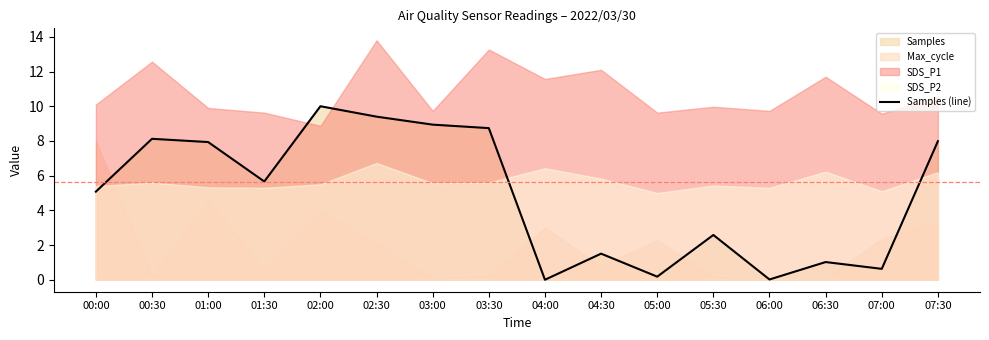

How many categories are shown in the chart?

16